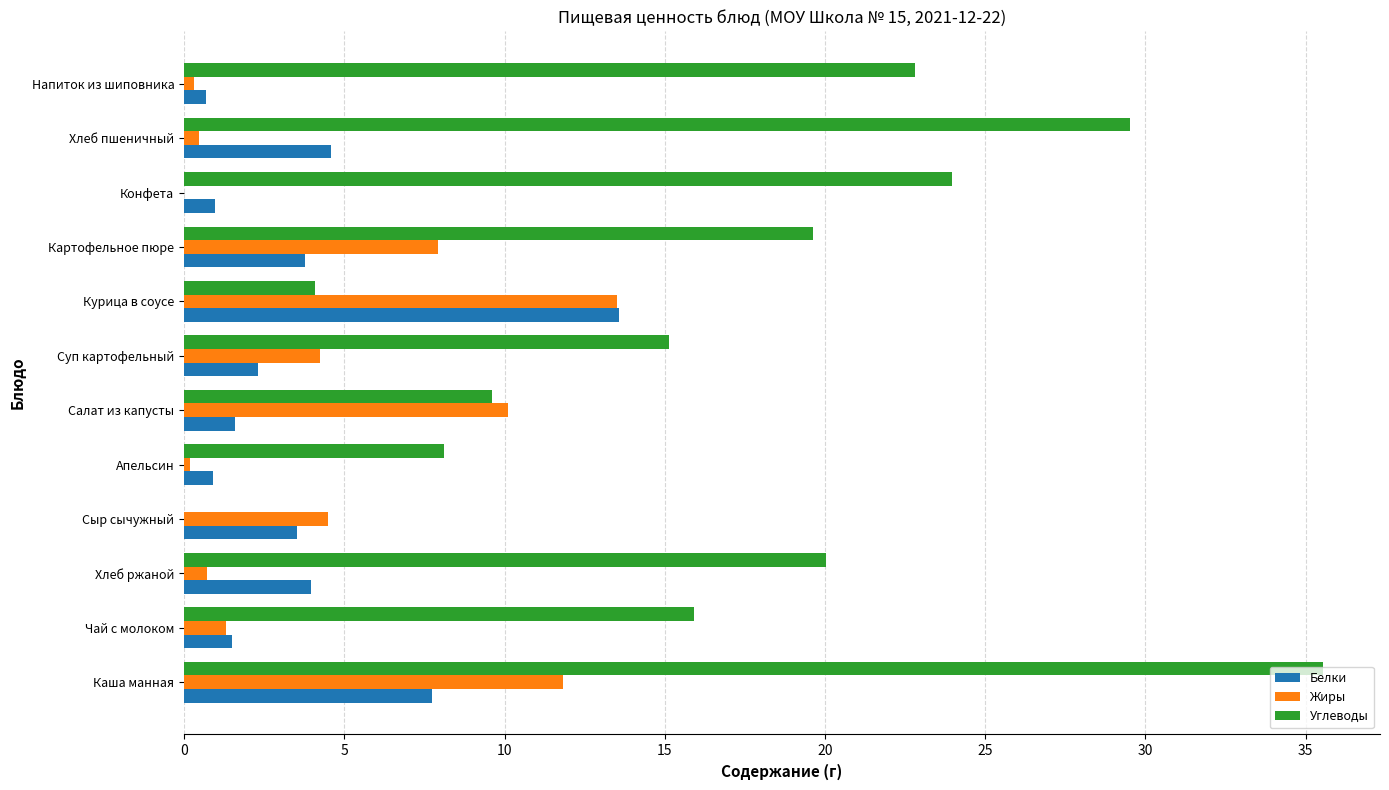

The value of Белки at Салат из капусты is 1.6. True or false?

True